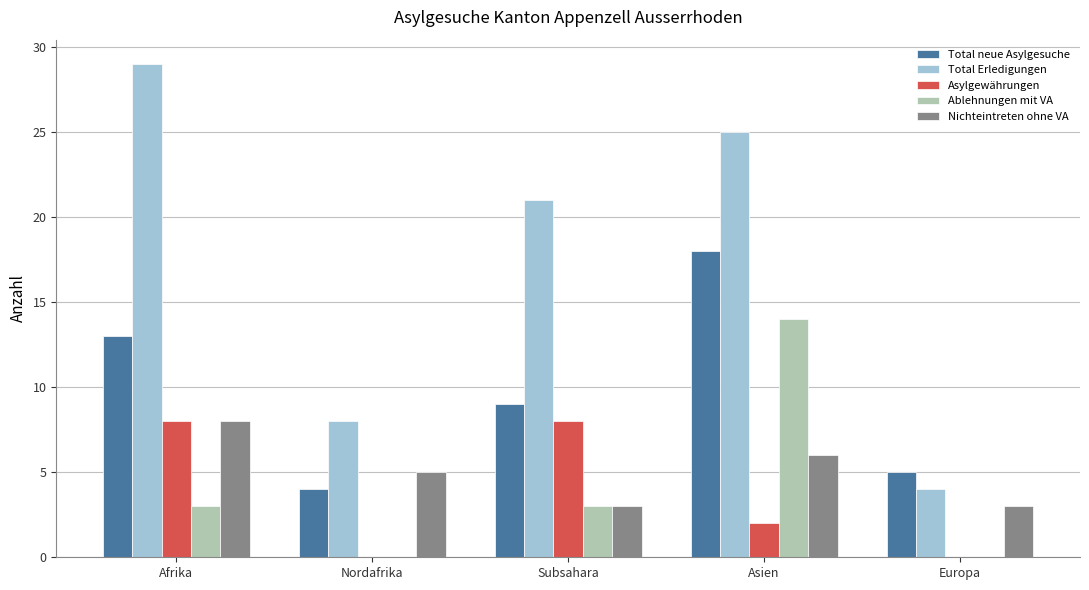

Is it true that Nichteintreten ohne VA equals 3 at Europa?

True